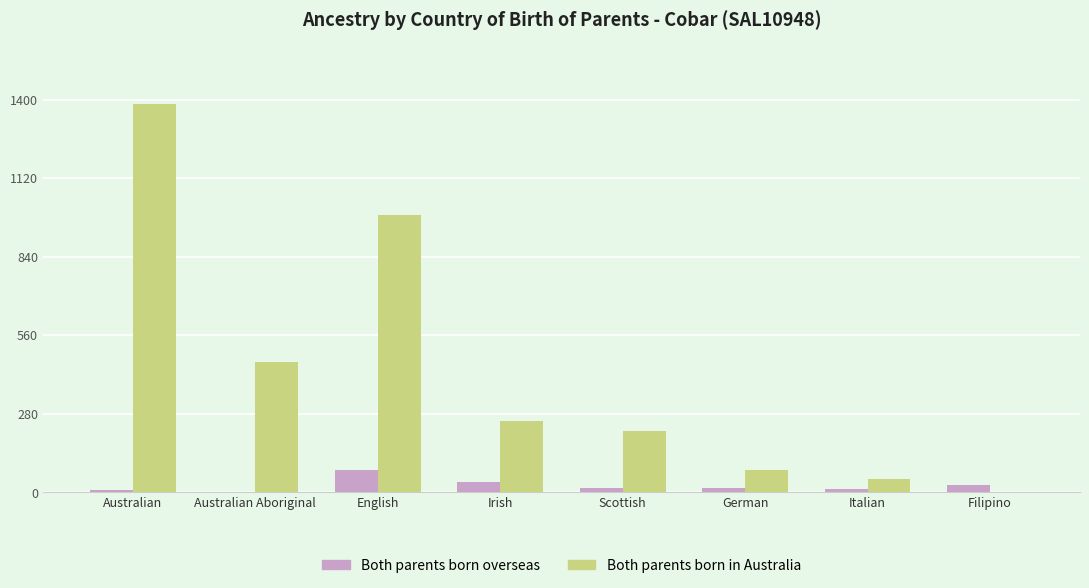

What are all the series names shown in the legend?

Both parents born overseas, Both parents born in Australia